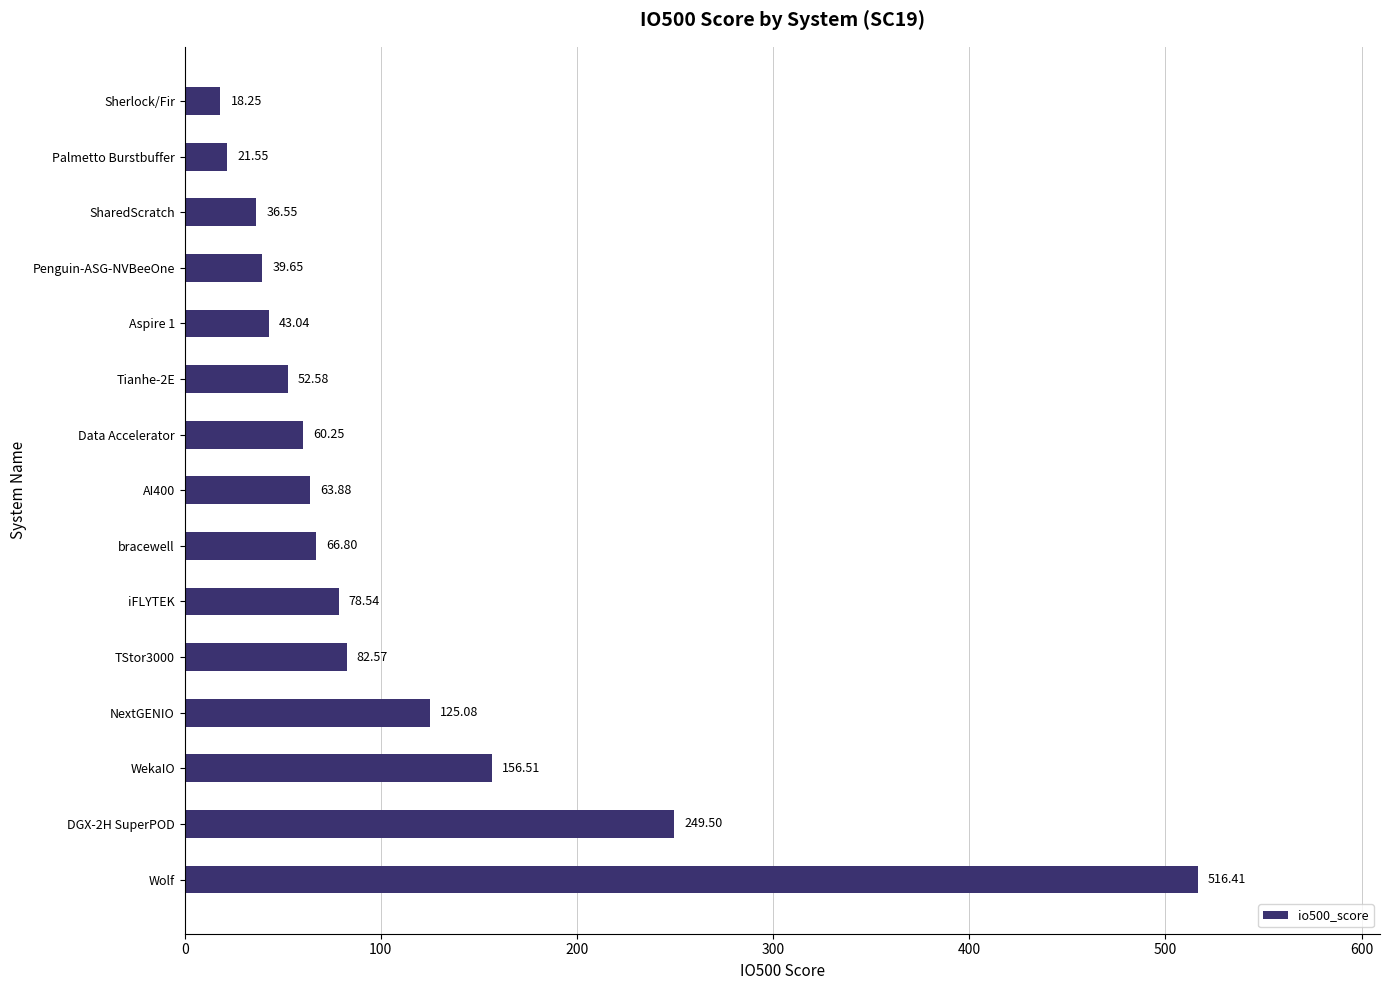

Which has a higher value, Sherlock/Fir or WekaIO?

WekaIO